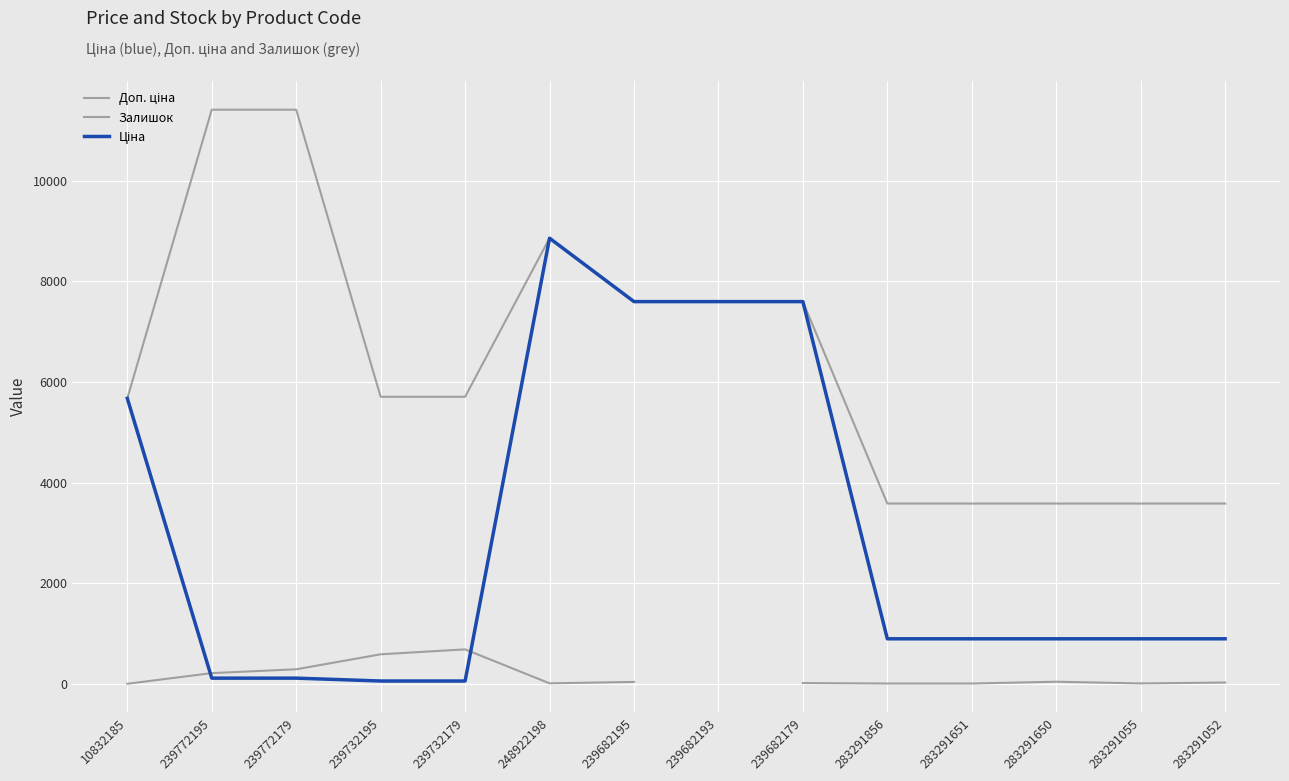

What is the spread (max minus min) of values at 283291856?

3576.6